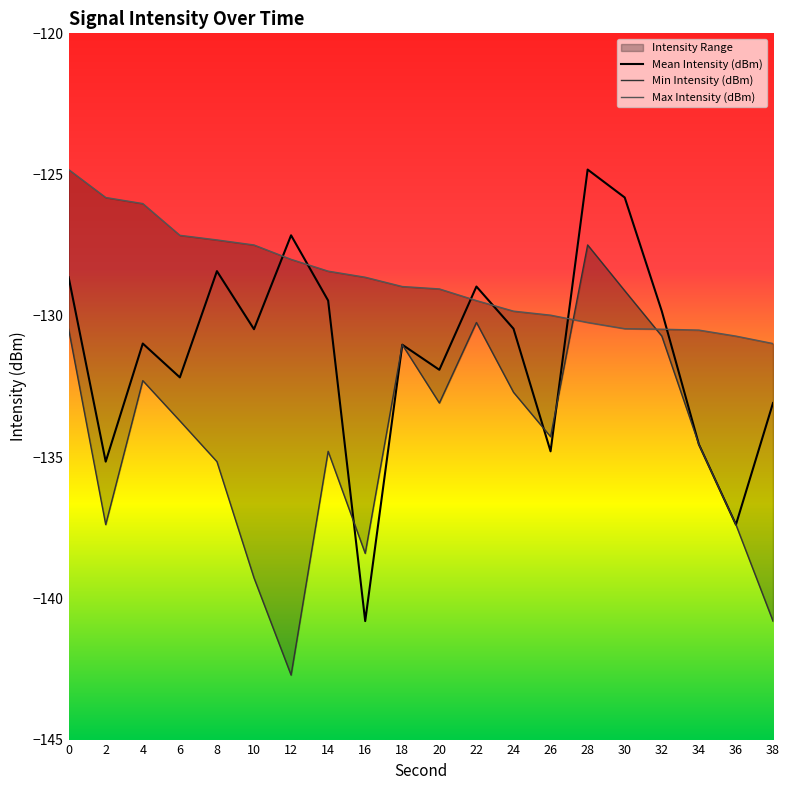

Is the value of Mean Intensity (dBm) at 22 greater than the value of Min Intensity (dBm) at 28?

No